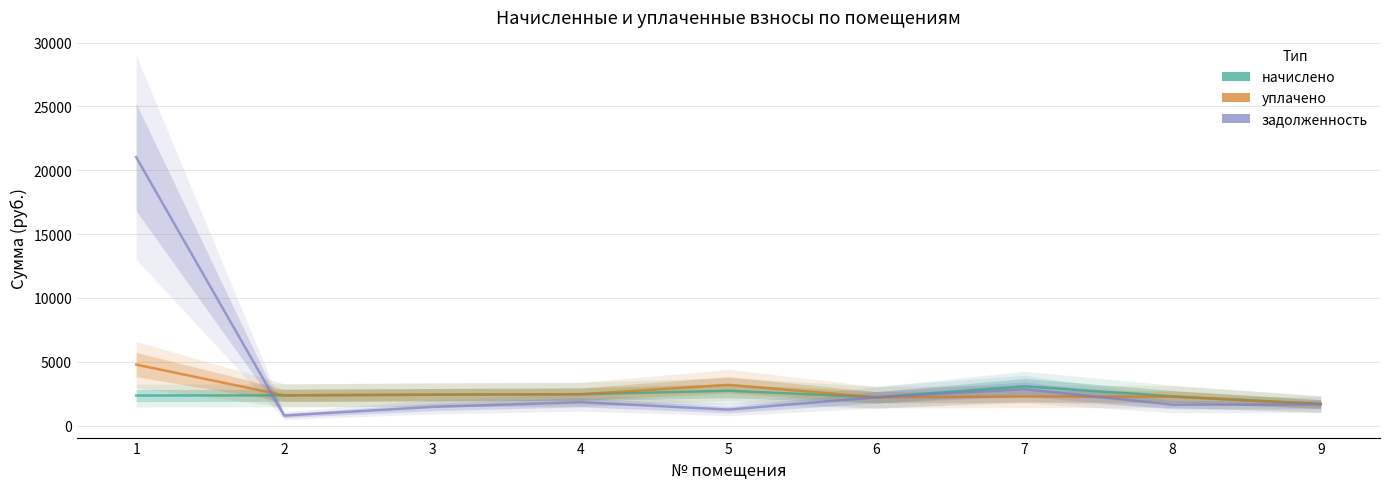

Between 3 and 4, which is larger?

4